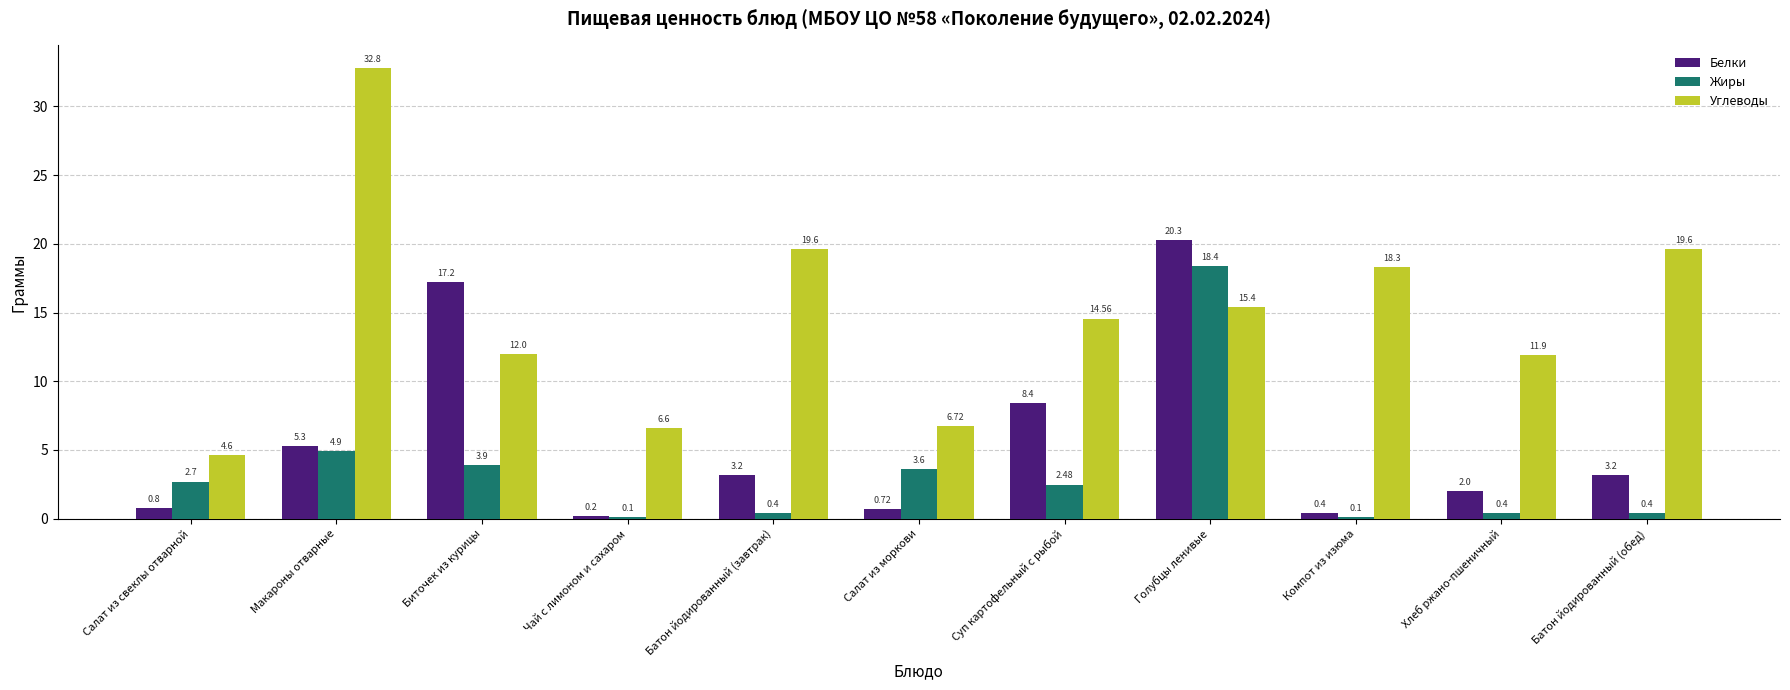

Is the value of Жиры at Хлеб ржано-пшеничный greater than the value of Углеводы at Макароны отварные?

No